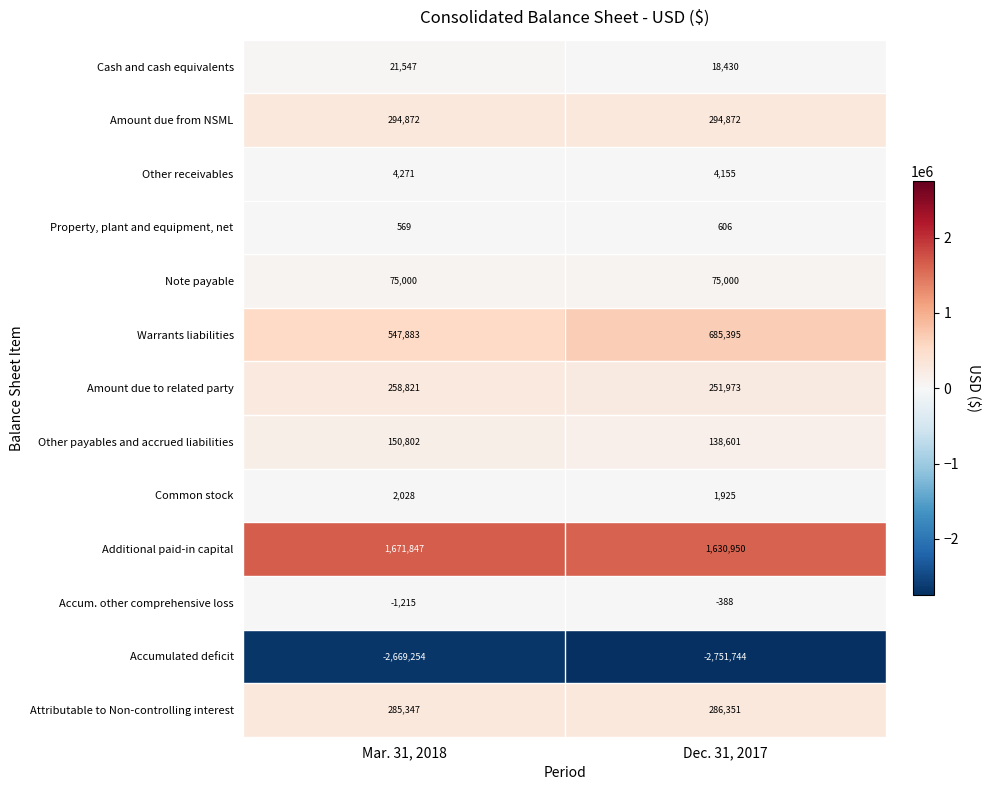

What is the average value of the Warrants liabilities series?

616639